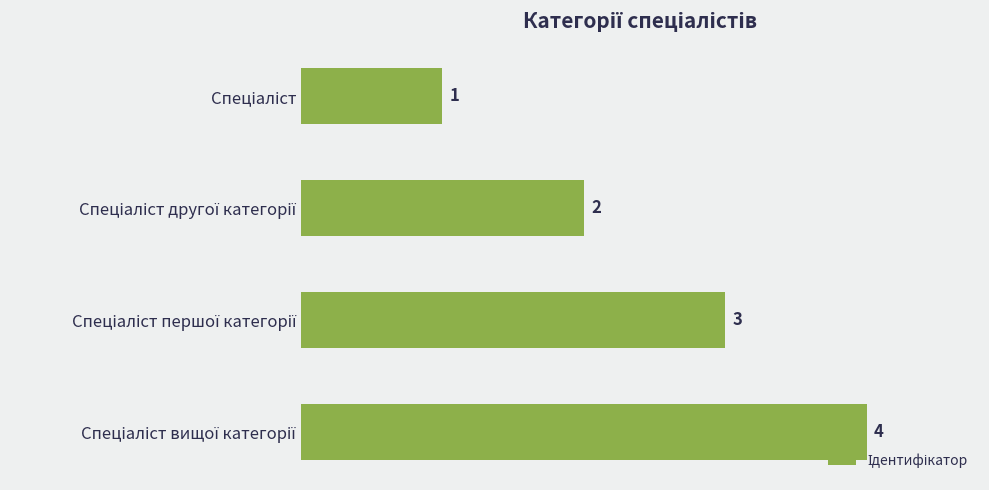

What is the difference between the maximum and minimum values?

3